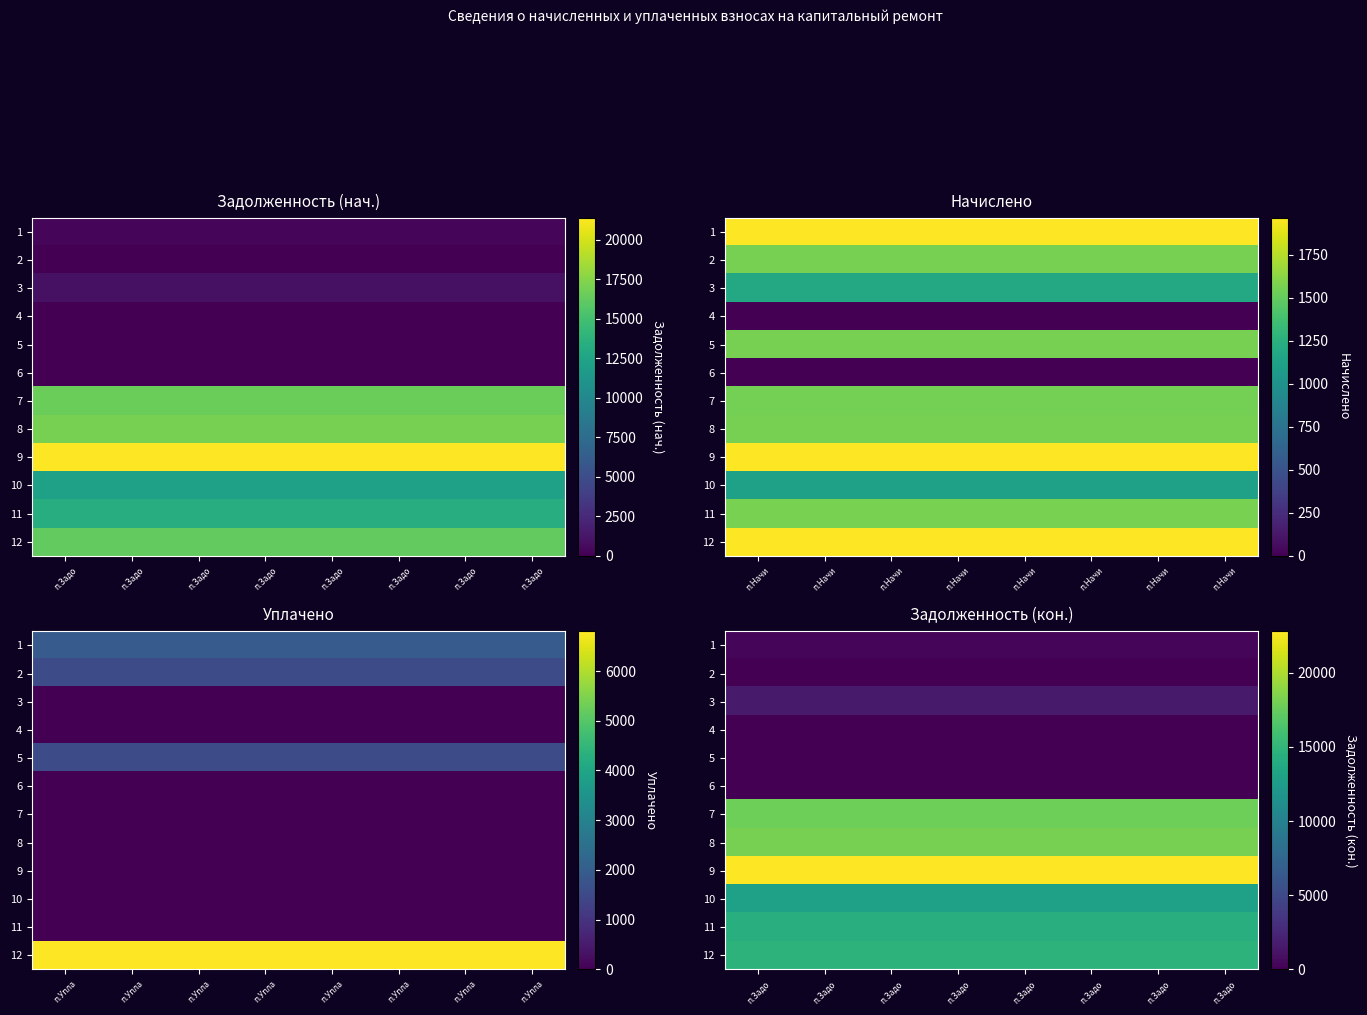

Rank the categories by 10 value from highest to lowest.

п.Задо, п.Задо, п.Задо, п.Задо, п.Задо, п.Задо, п.Задо, п.Задо